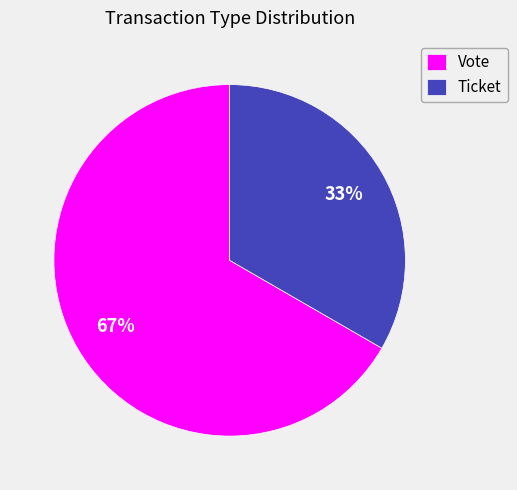

Is there any slice that represents more than half of the pie?

Yes